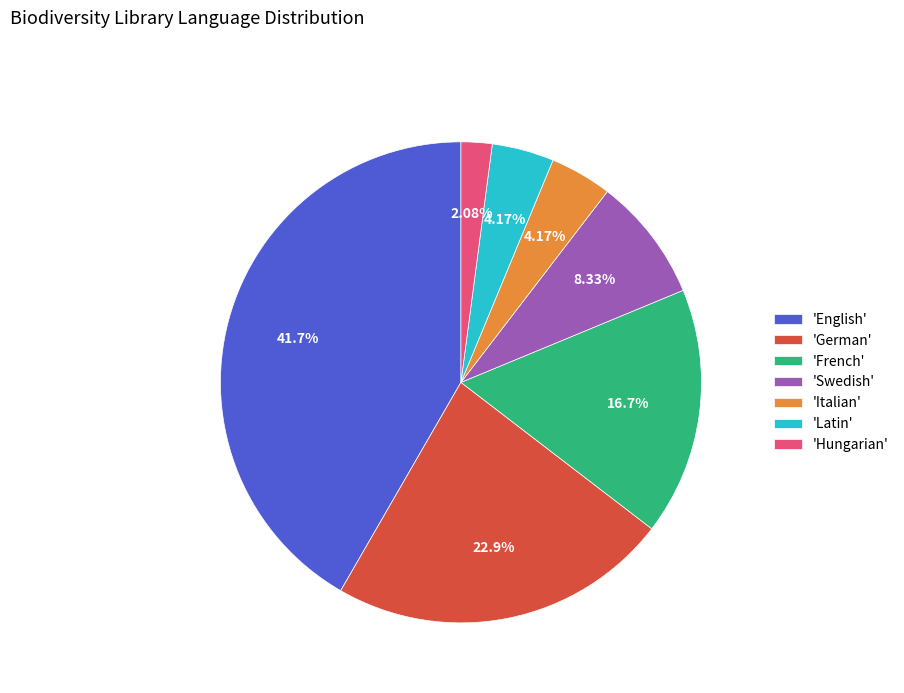

What is the smallest slice in the pie chart?

'Hungarian'